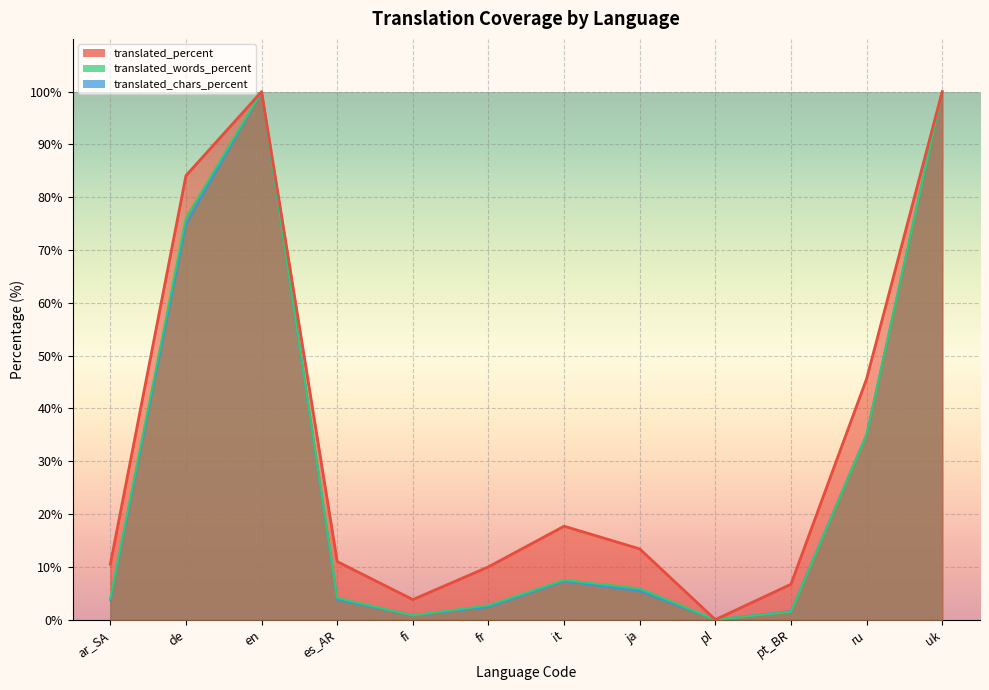

The translated_words series shows 0.9 at pt_BR. True or false?

False